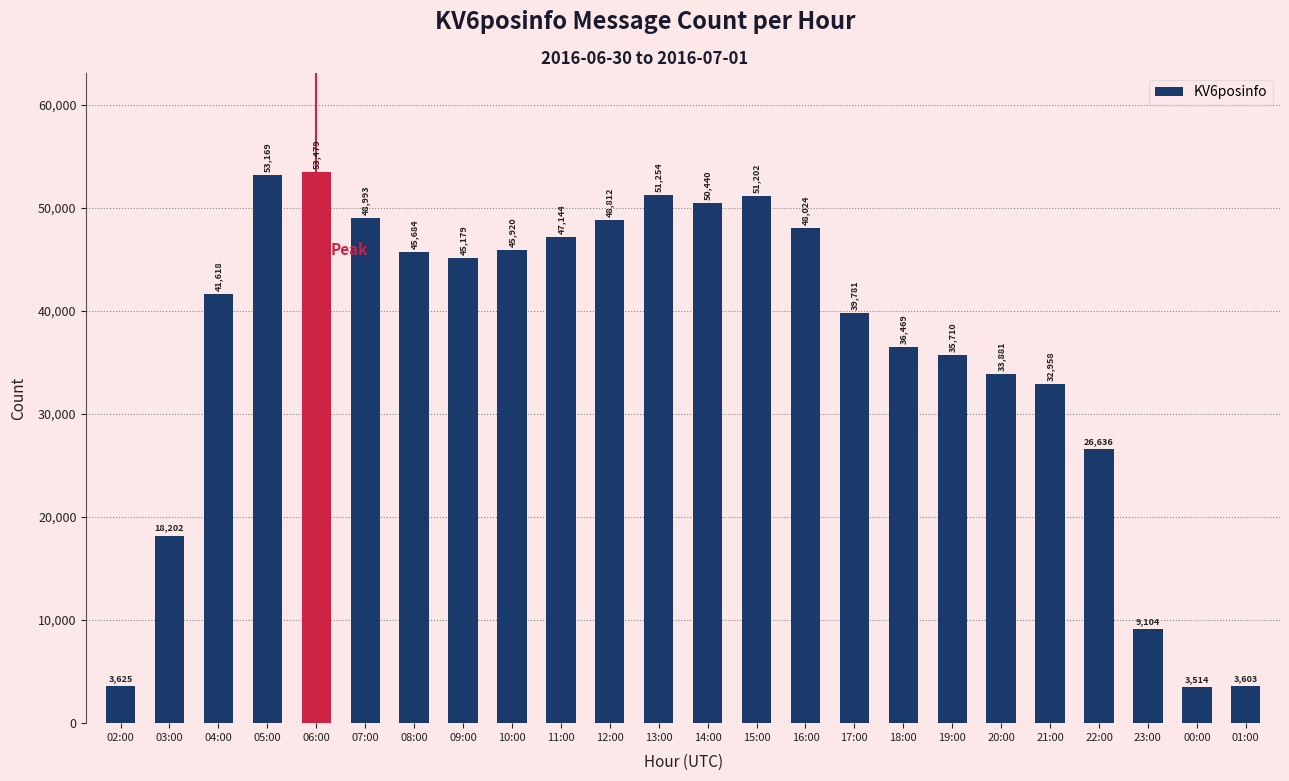

Are the bars horizontal?

No